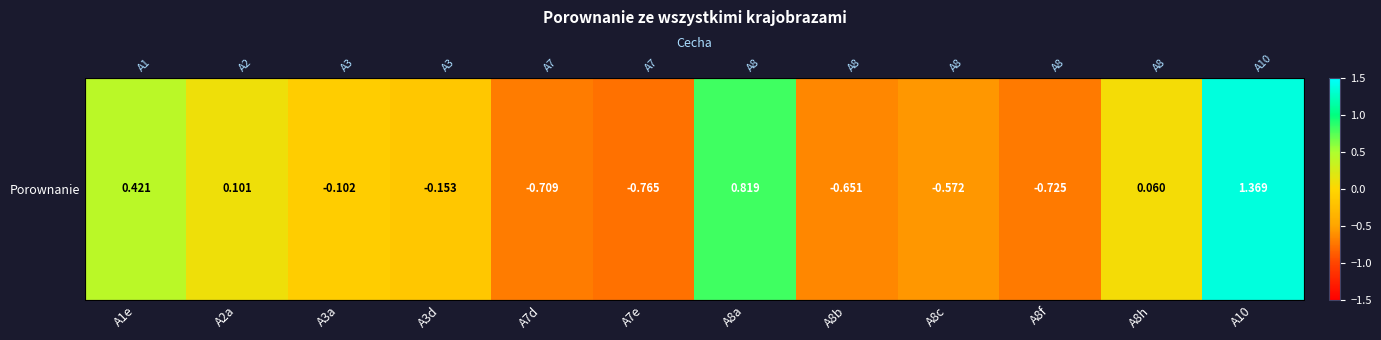

The chart shows a value of -0.5 at A7d. True or false?

False